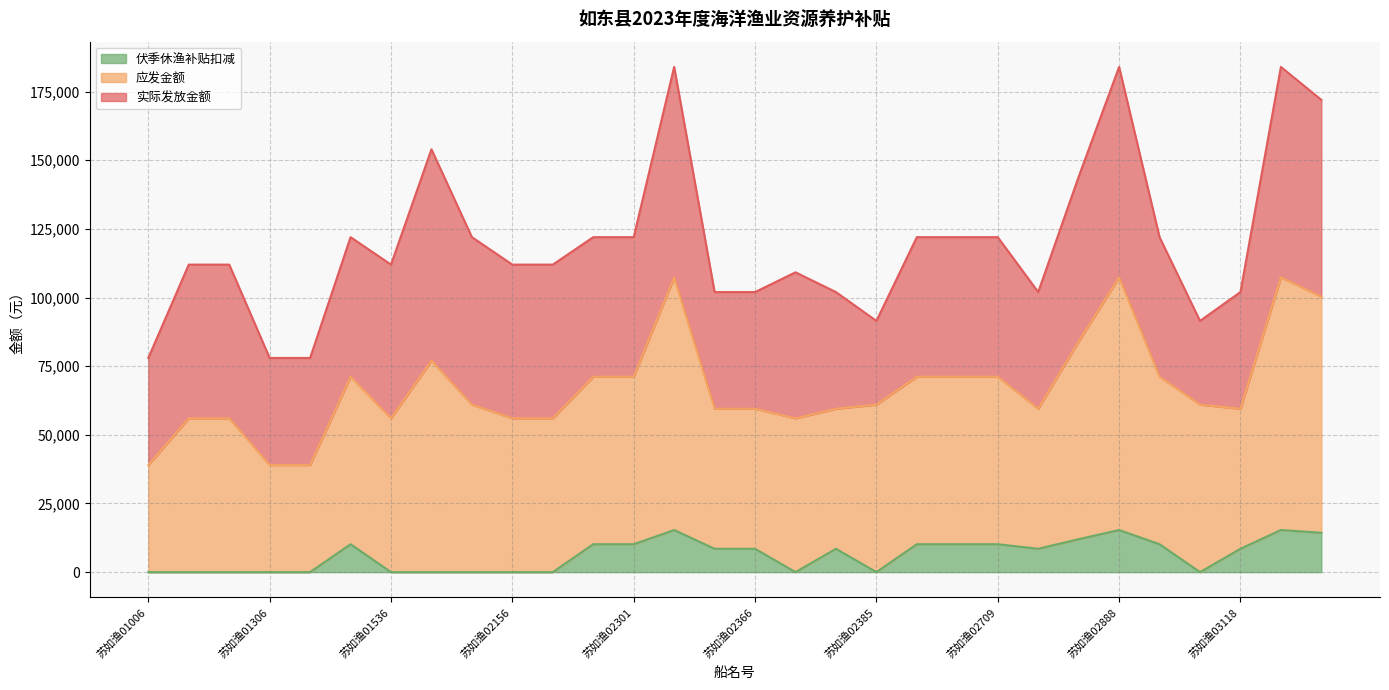

What is the maximum value for 伏季休渔补贴扣减?

15332